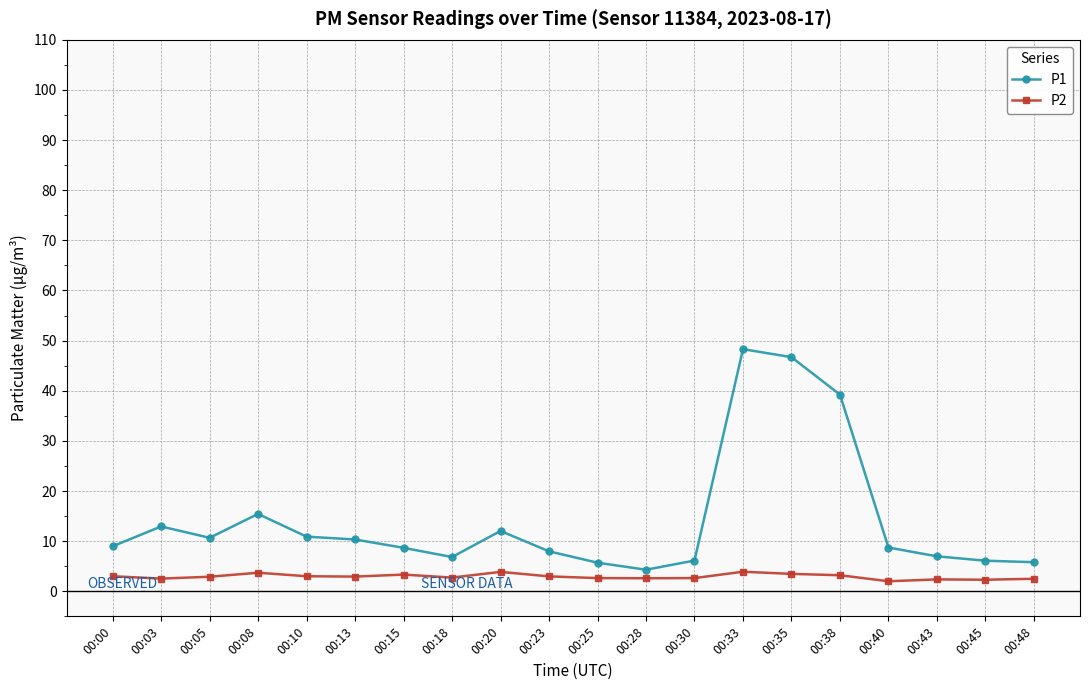

Which category has the highest value across all series?

00:33